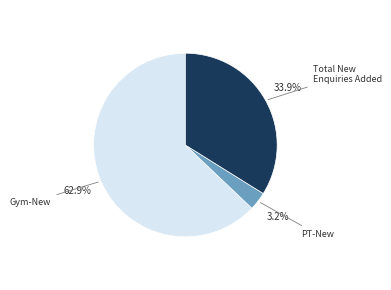

Does any single category account for the majority?

Yes